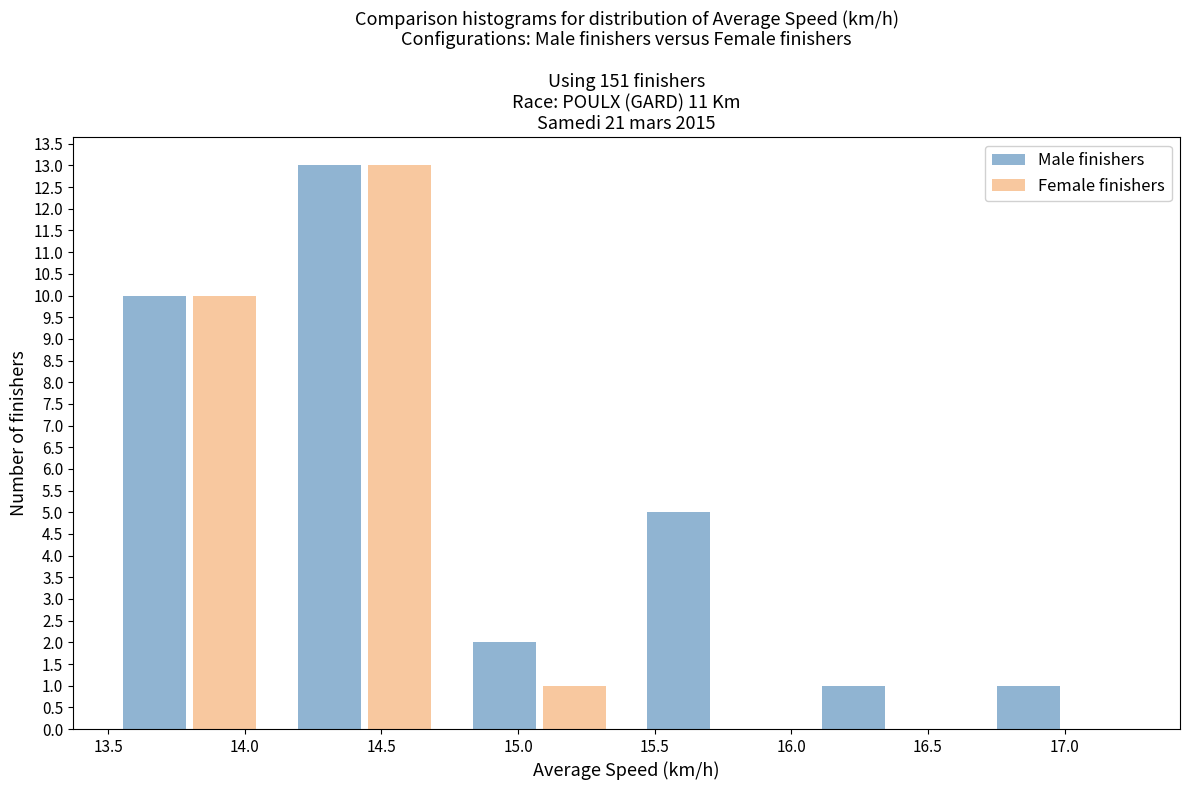

What is the height of the Male finishers bar covering 14.10 to 14.75 on the x-axis? Neither the bar edges nor the heights are printed on the chart, so give them approximately, as read against the axes.

13